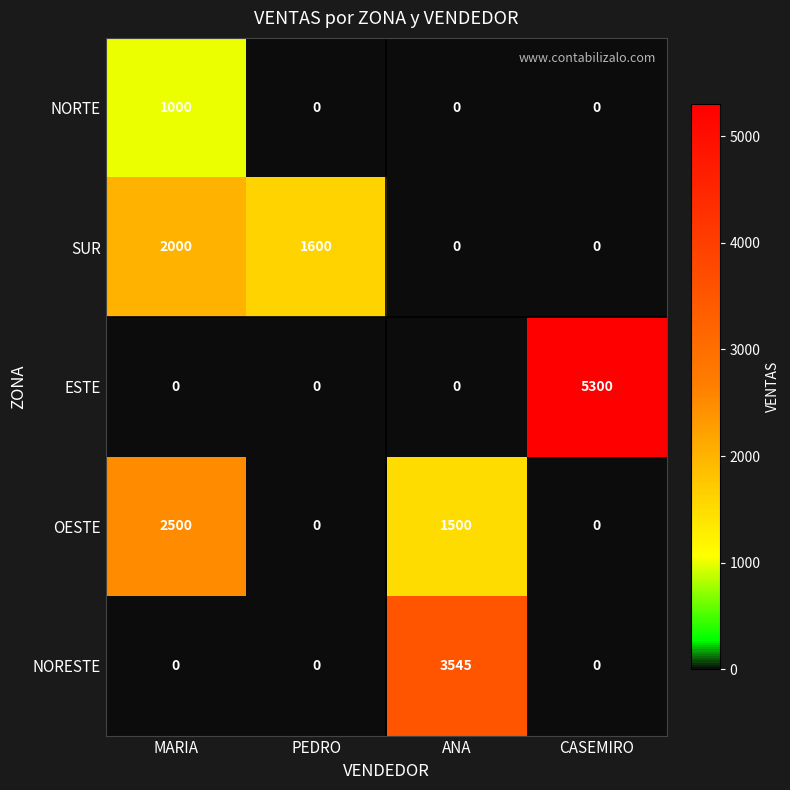

Which label corresponds to the largest value in the chart?

CASEMIRO